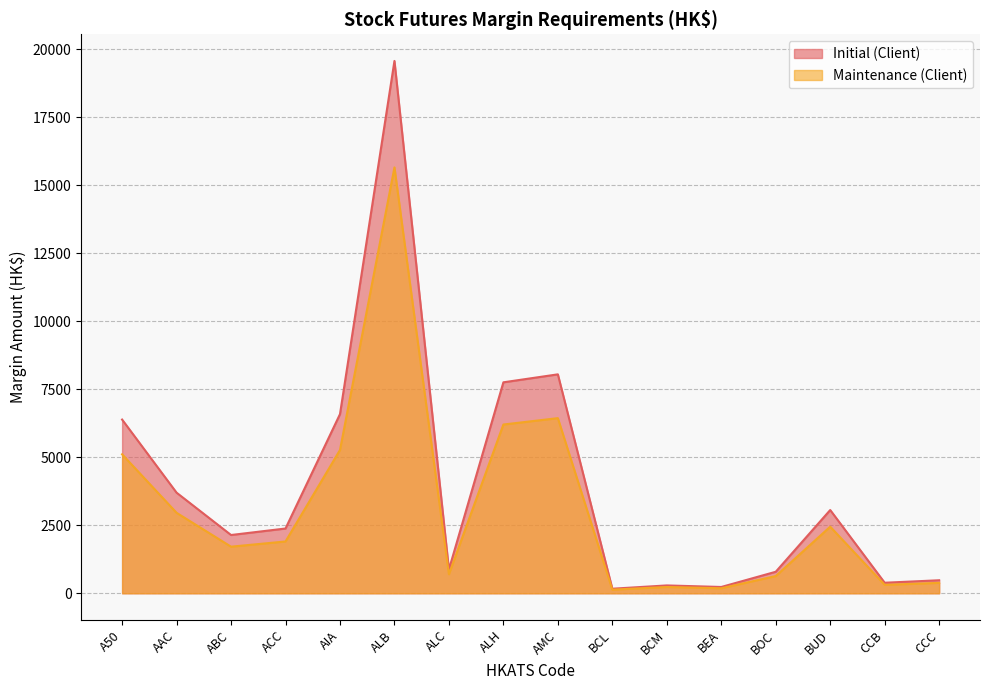

How many interior local peaks does the Initial (Client) series have?

4